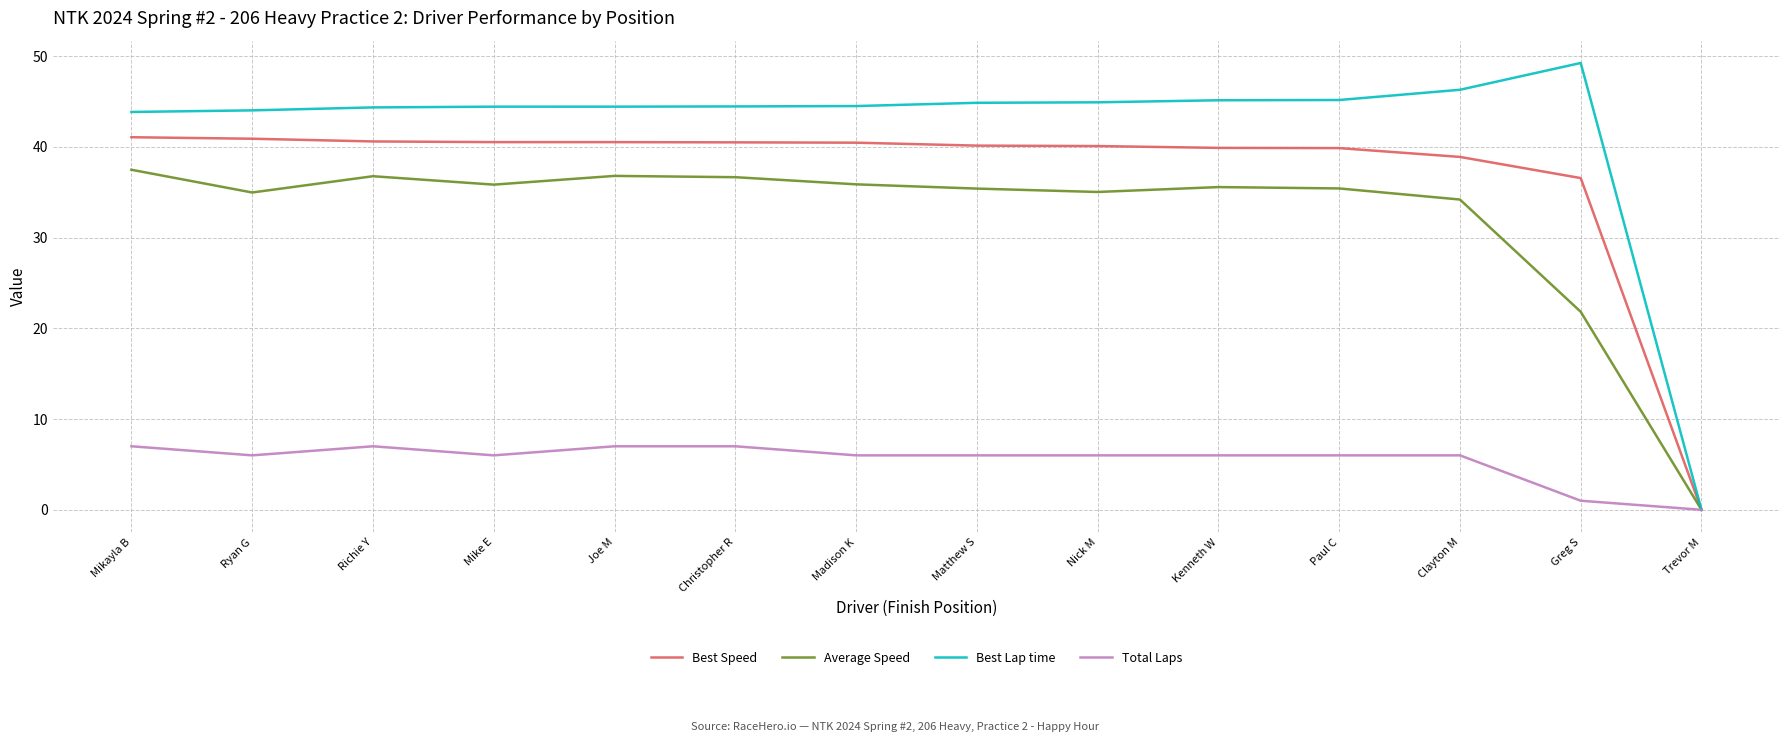

Is the value of Total Laps at Clayton M greater than the value of Best Lap time at Mike E?

No